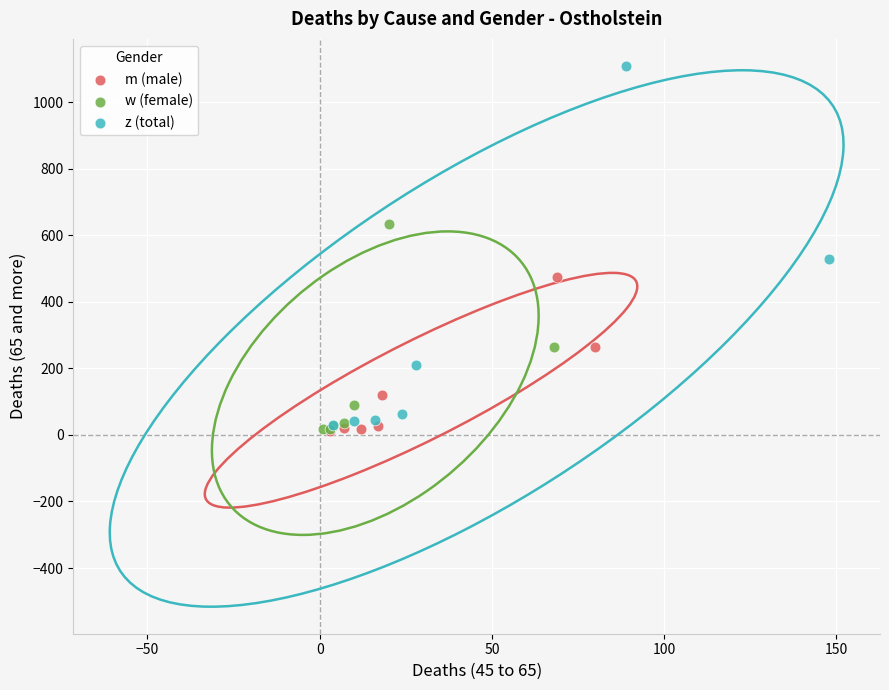

What are all the series names shown in the legend?

m (male), w (female), z (total)